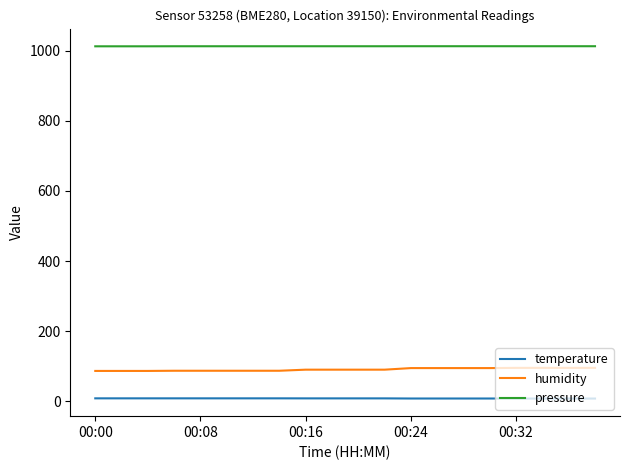

Rank the series by their maximum value, from lowest to highest.

temperature, humidity, pressure